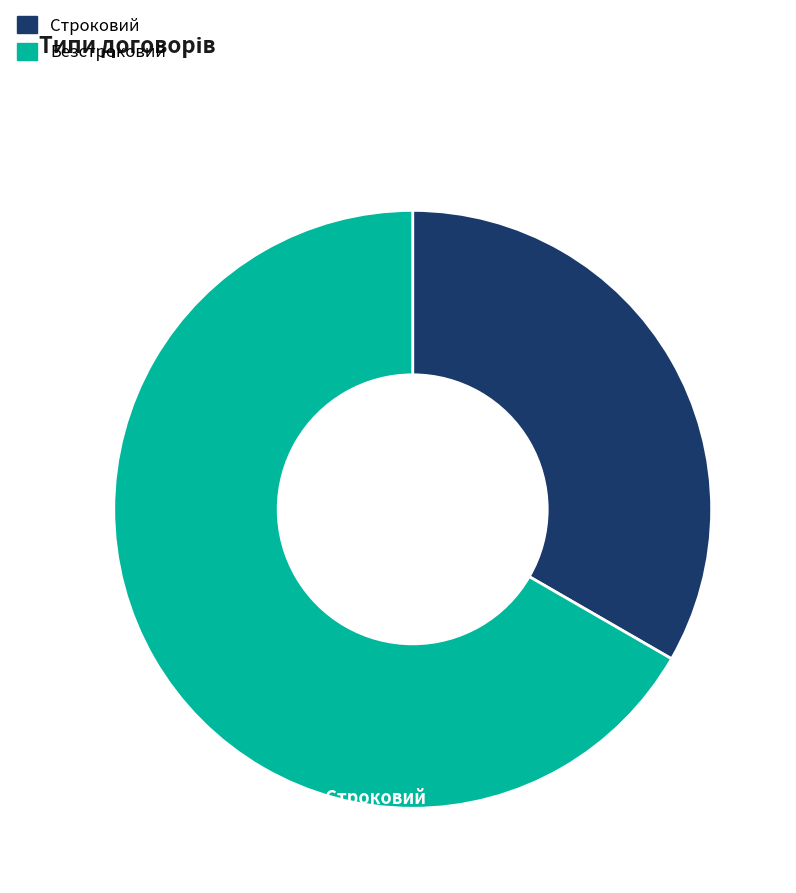

Which has a higher value, Безстроковий or Строковий?

Безстроковий